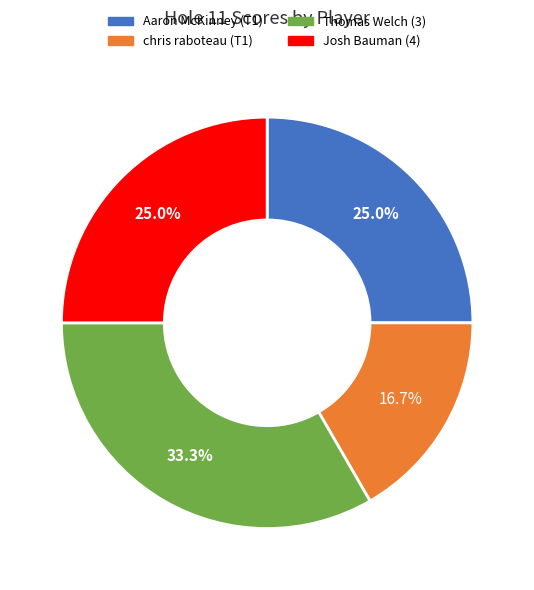

Does Josh Bauman (4) represent more than half of the total?

No